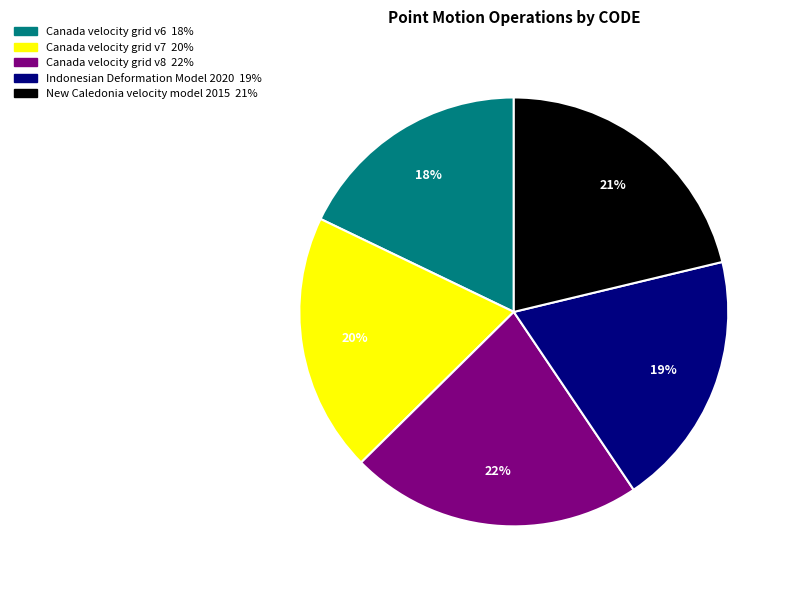

Does Indonesian Deformation Model 2020 represent more than half of the total?

No